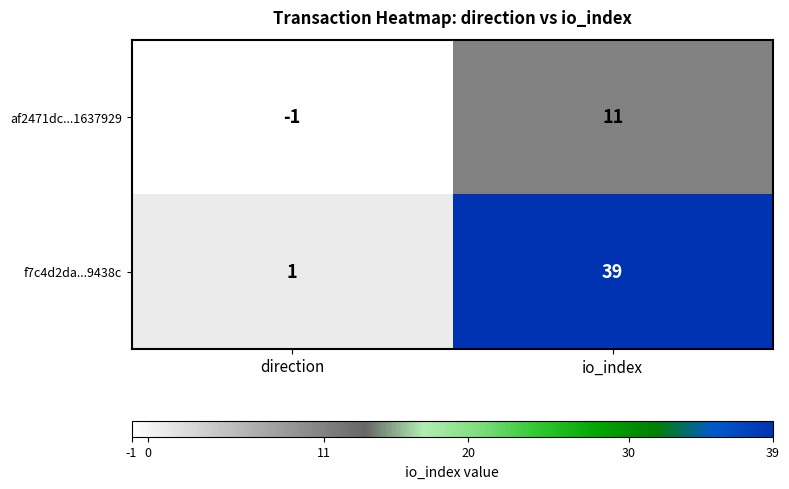

Count the number of data series in this chart.

2